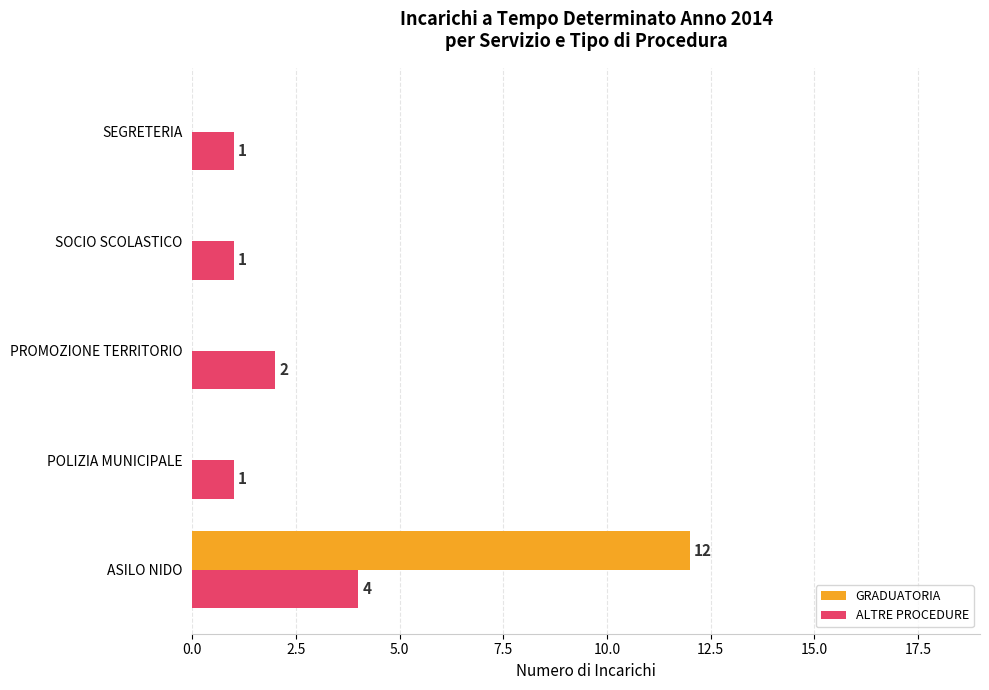

What is the highest value of the GRADUATORIA series?

12